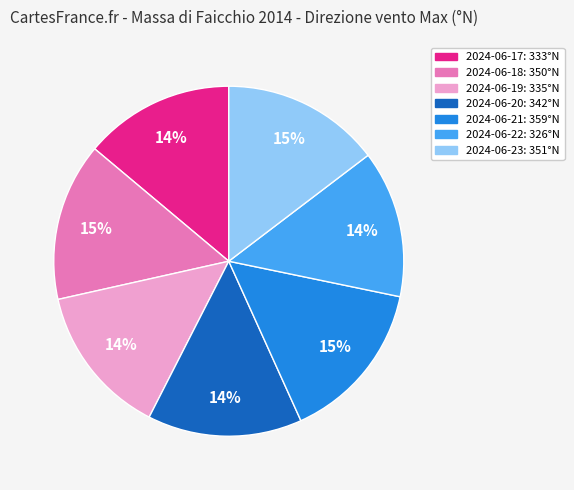

Count the number of slices in the pie.

7